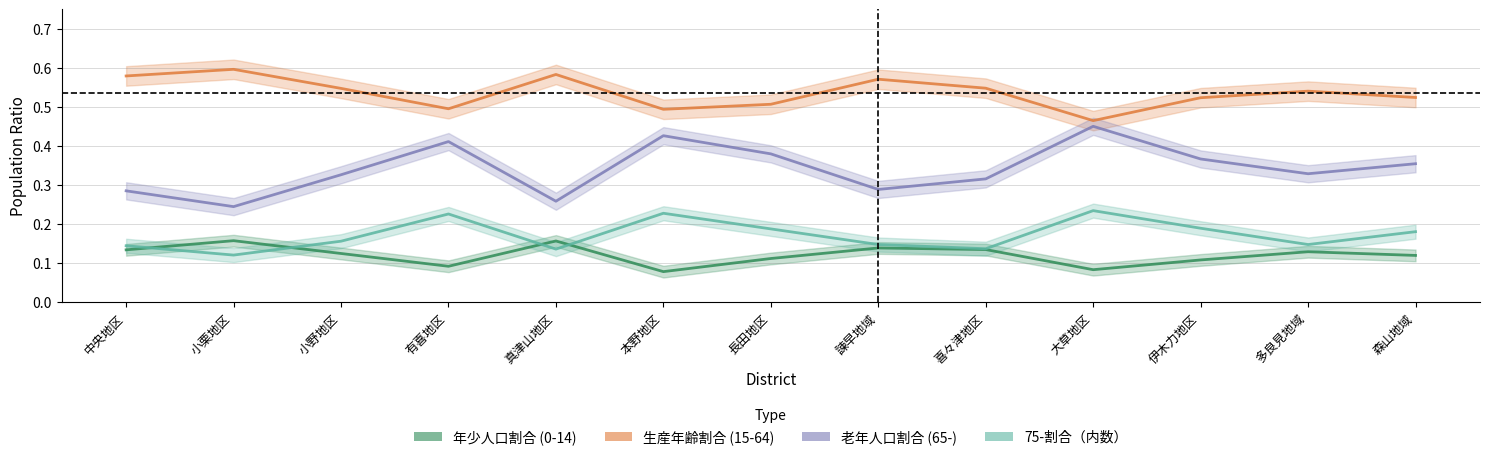

Between 喜々津地区 and 中央地区, which is larger?

喜々津地区